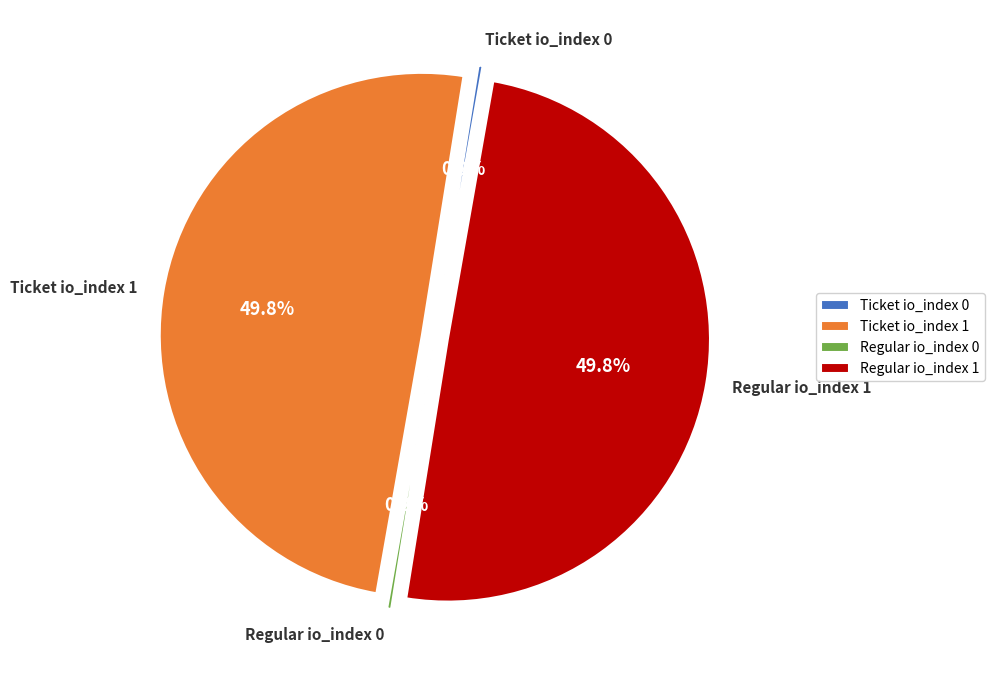

What percentage is NOT represented by Regular io_index 1?

50.2%